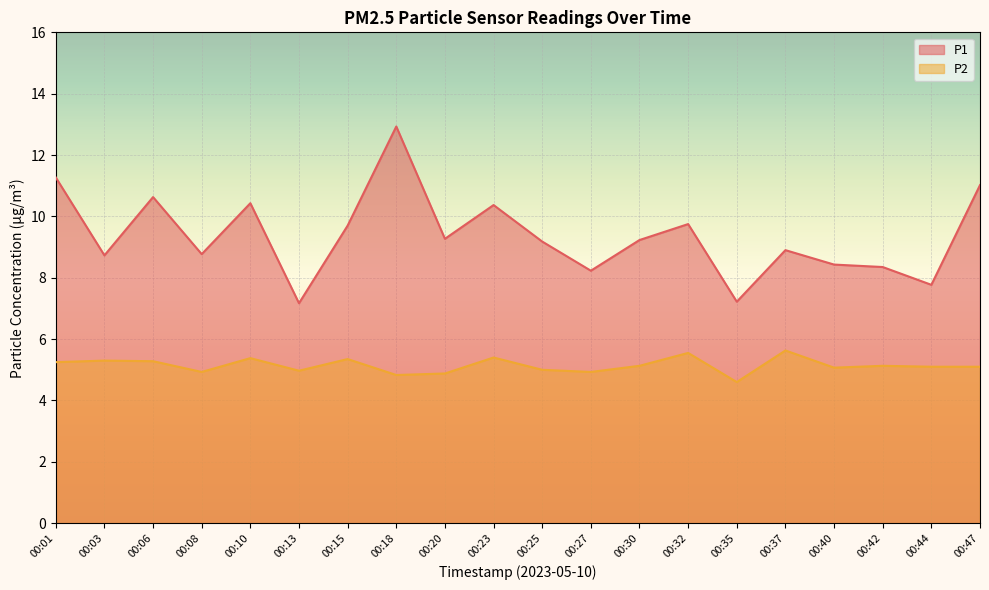

How many data points in P2 are above 5?

13